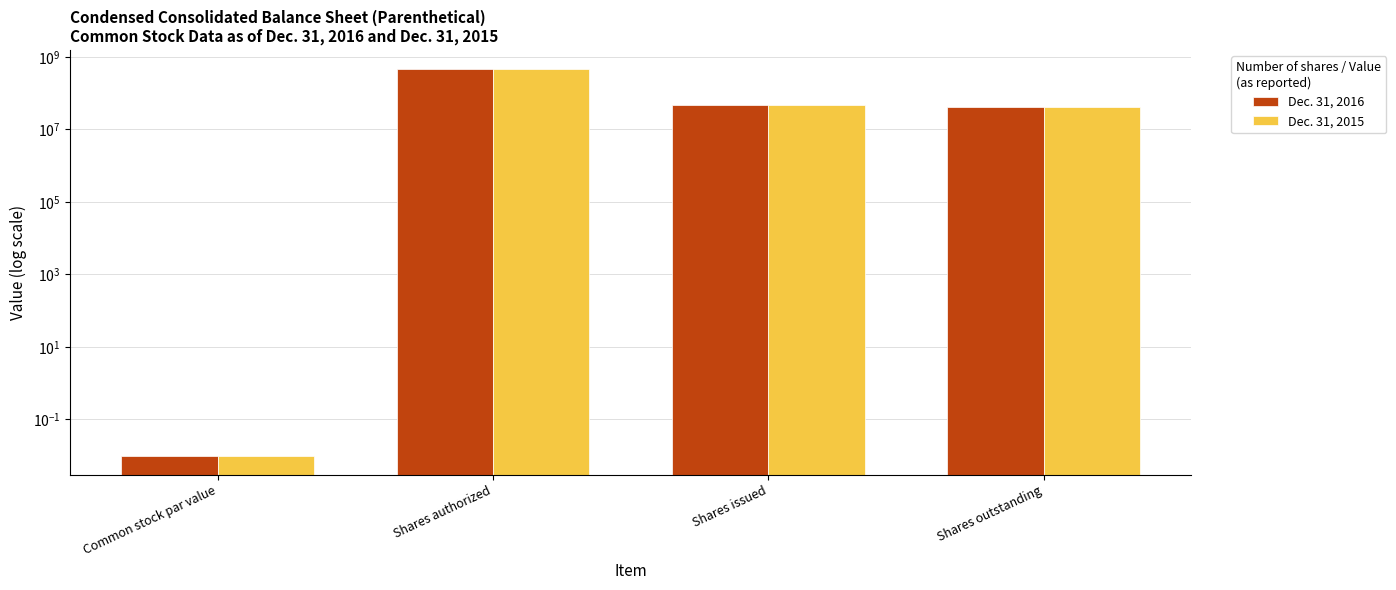

What is the maximum value shown in the chart?

450133000.0